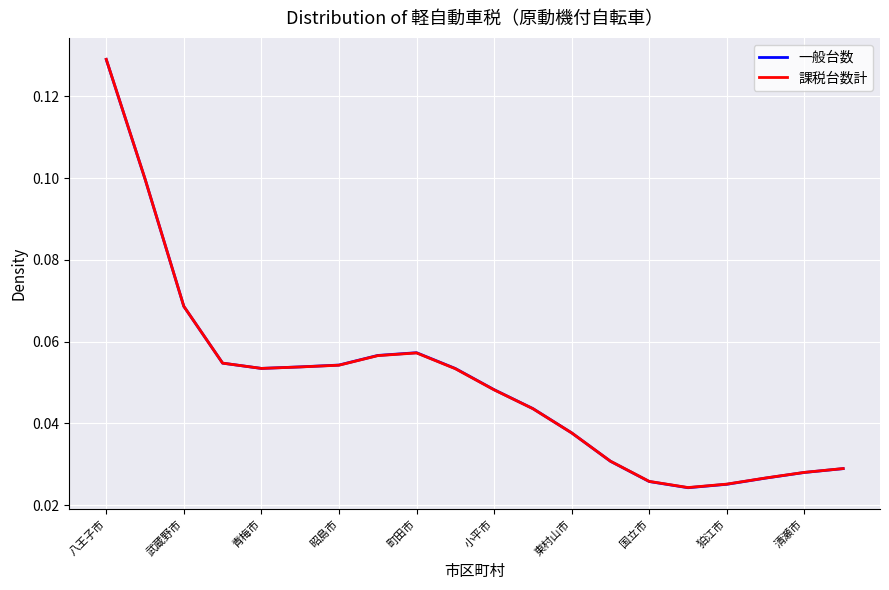

Which series has the largest range (max minus min)?

一般台数